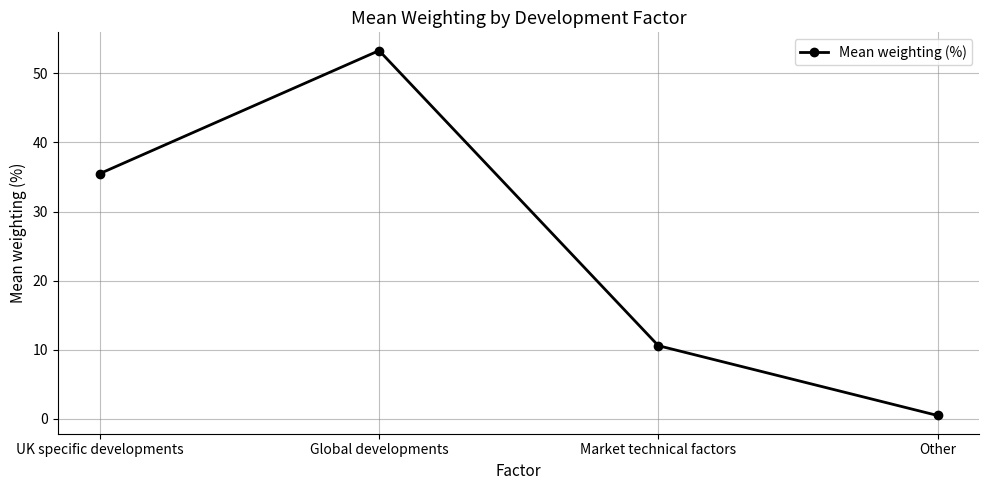

Does the chart display data point markers on the line(s)?

Yes